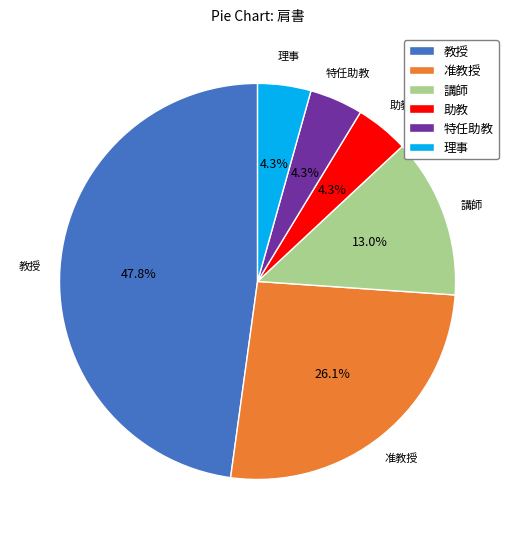

Do 特任助教 and 講師 together represent more than half of the pie?

No